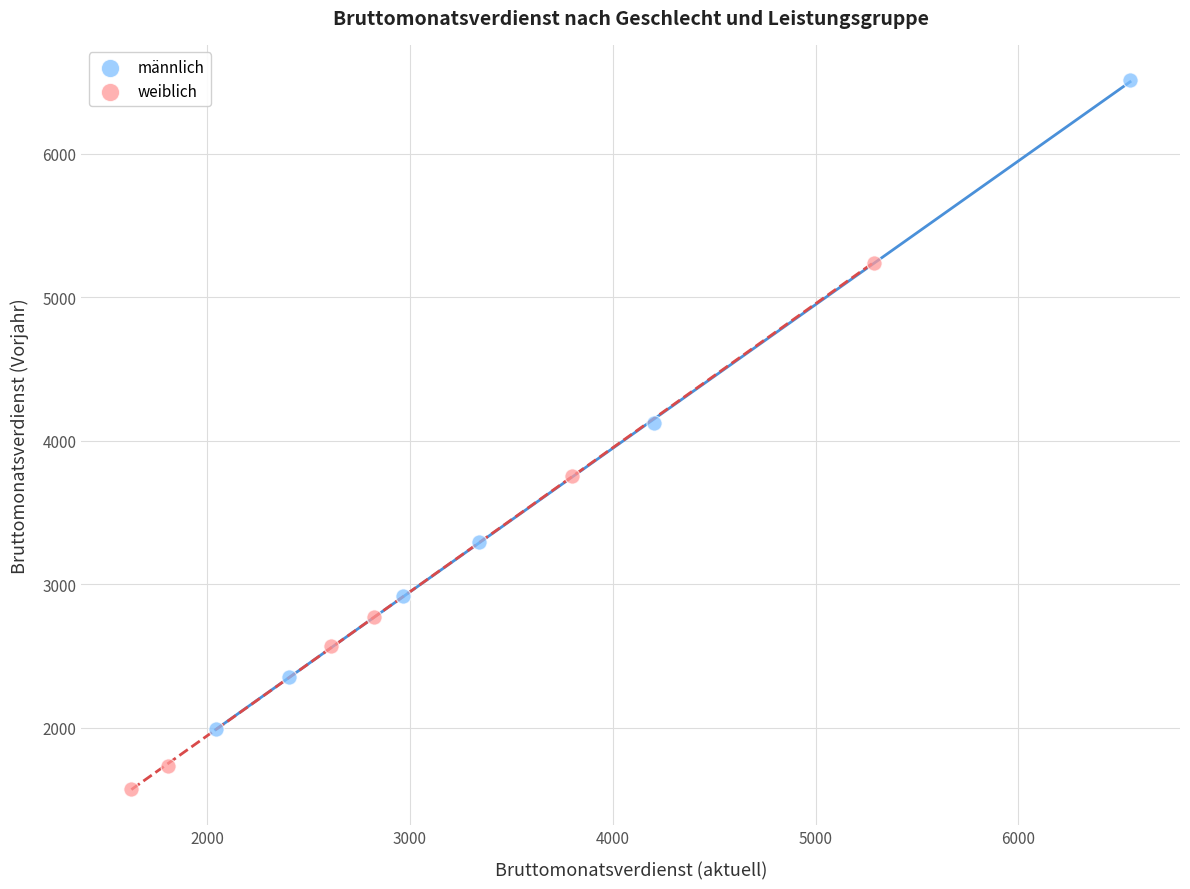

What are all the series names shown in the legend?

männlich, weiblich